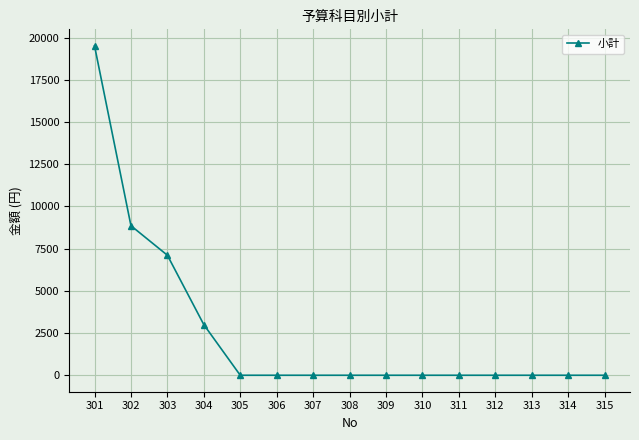

What is the maximum value shown in the chart?

19520